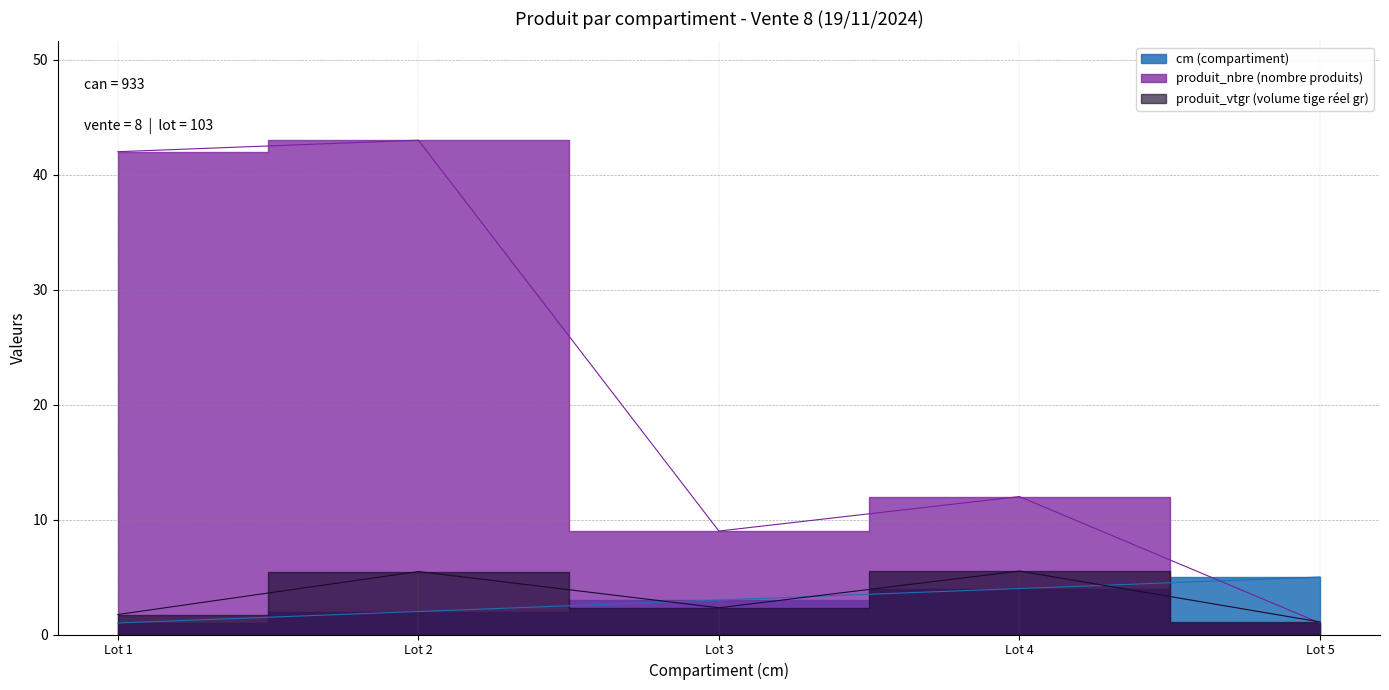

List the labels in order of produit_nbre value, smallest first.

Lot 5, Lot 3, Lot 4, Lot 1, Lot 2